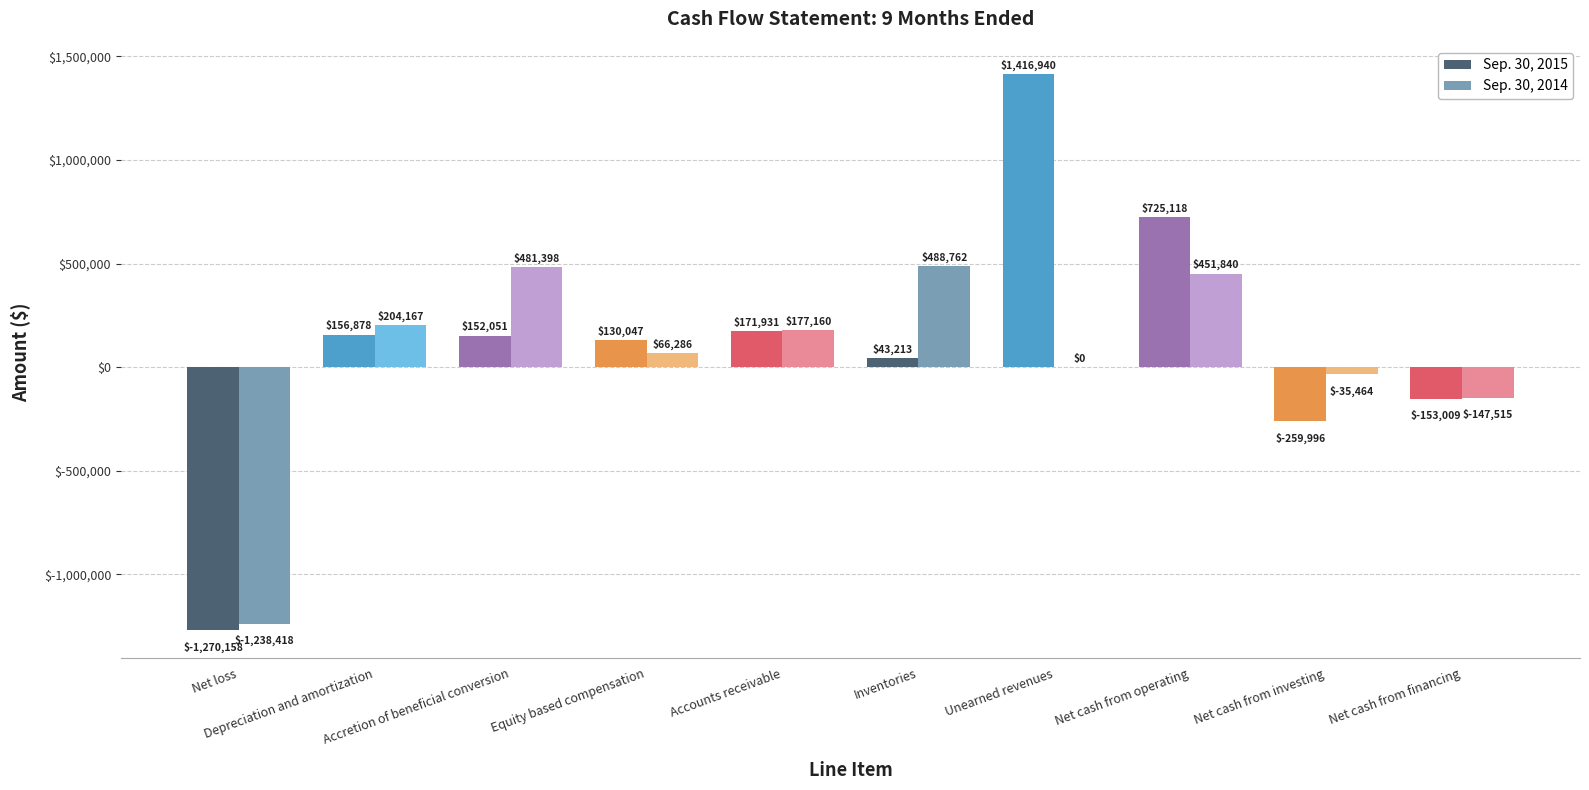

Which series has the largest total across all categories?

Sep. 30, 2015